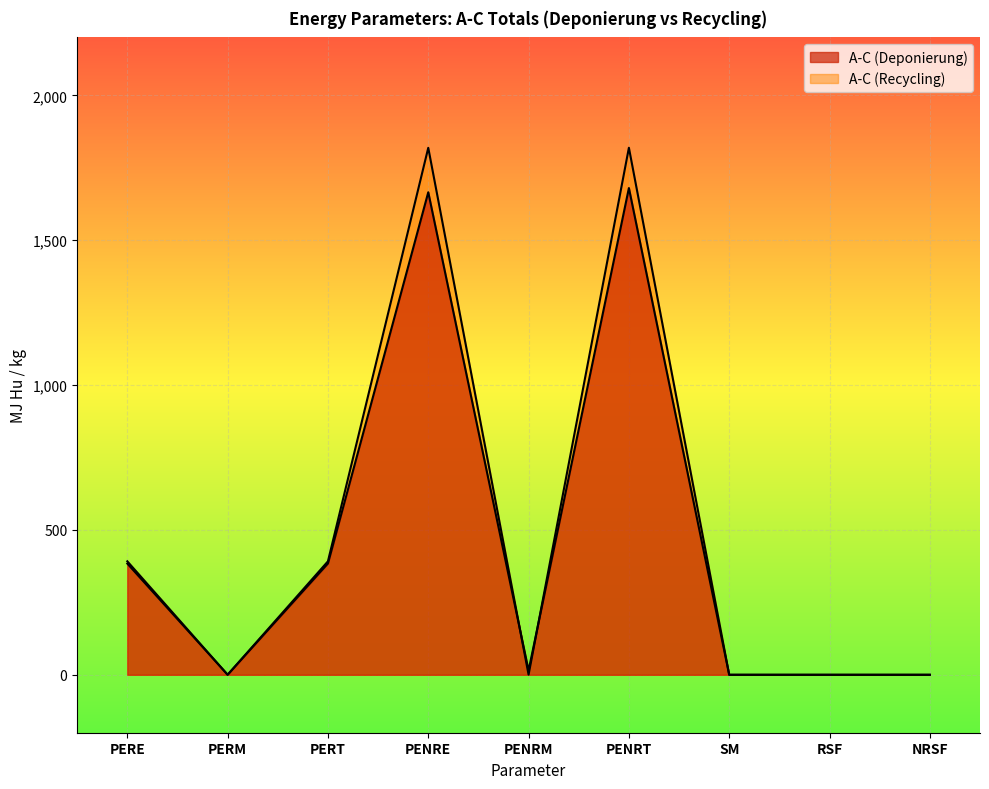

What is the label of the 6th point from the right?

PENRE